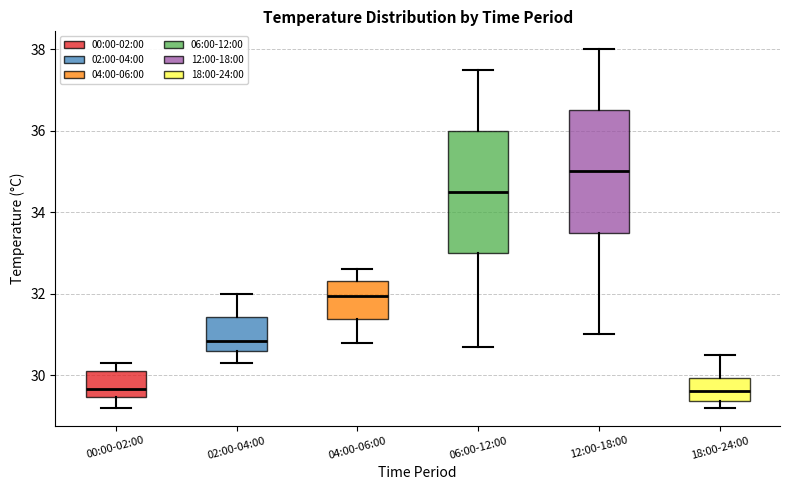

Reading left to right, read every box against the y-axis: the position of its median line, the range the box covers, and the ends of its whiskers. The values are not printed on the chart, so give them approximately, as read against the axis.

00:00-02:00: median 29.6, box 29.4 to 30.2, whiskers 29.2 to 30.4
02:00-04:00: median 30.8, box 30.6 to 31.4, whiskers 30.4 to 32.0
04:00-06:00: median 32.0, box 31.4 to 32.4, whiskers 30.8 to 32.6
06:00-12:00: median 34.6, box 33.0 to 36.0, whiskers 30.8 to 37.6
12:00-18:00: median 35.0, box 33.6 to 36.6, whiskers 31.0 to 38.0
18:00-24:00: median 29.6, box 29.4 to 30.0, whiskers 29.2 to 30.6